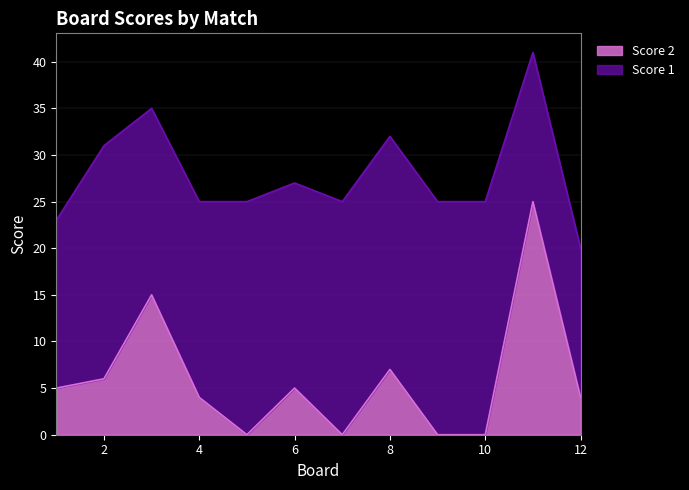

True or false: the data has more than 2 interior local peaks.

True